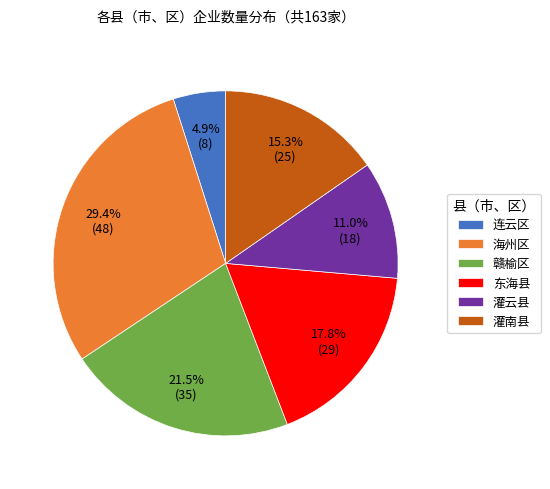

Between 灌南县 and 赣榆区, which is larger?

赣榆区